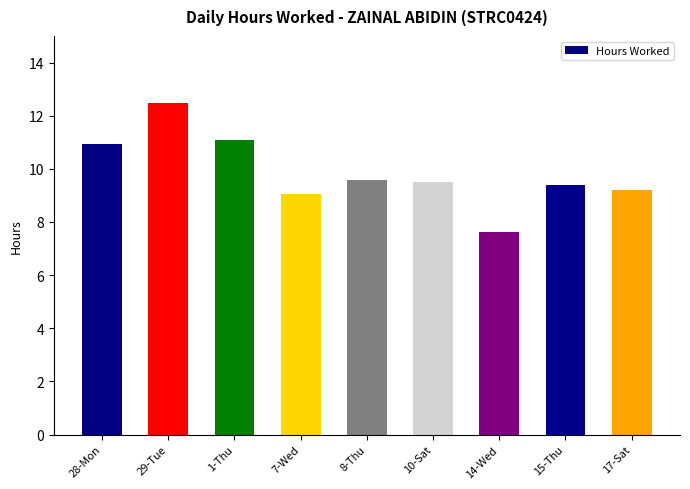

Reading left to right, what are all the values shown in this chart?

10.9	12.5	11.1	9.1	9.6	9.5	7.6	9.4	9.2